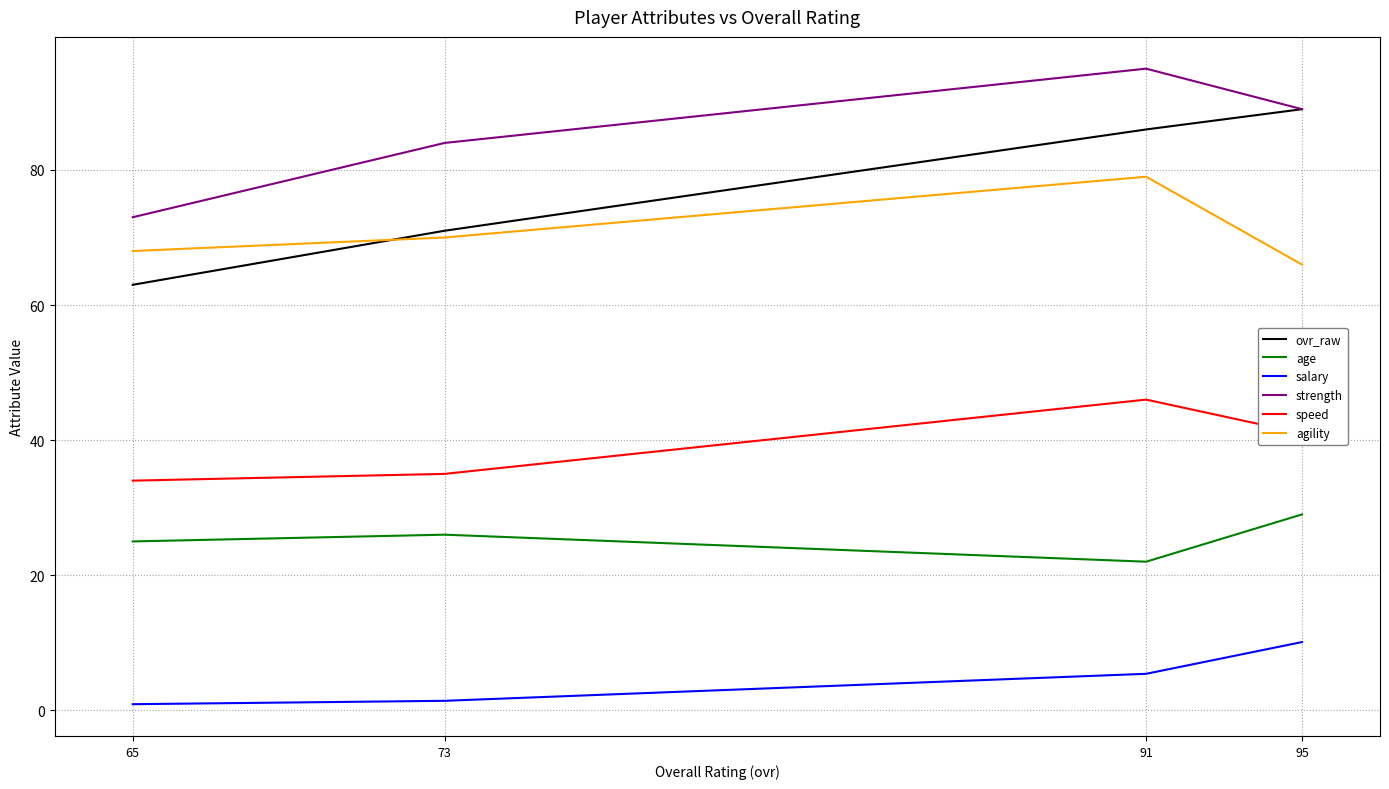

How many values in the age series are below 26?

2